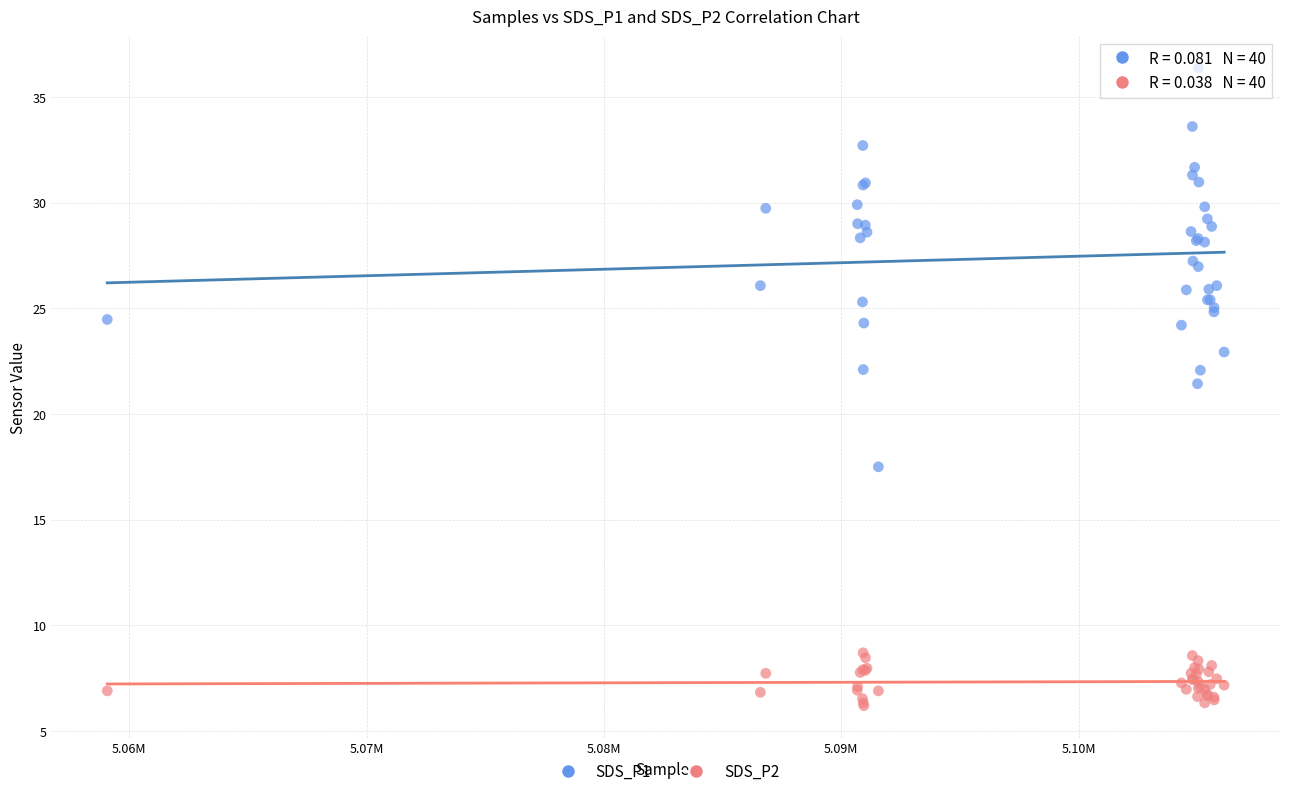

Across all series, what Y value is closest to 21?

21.4